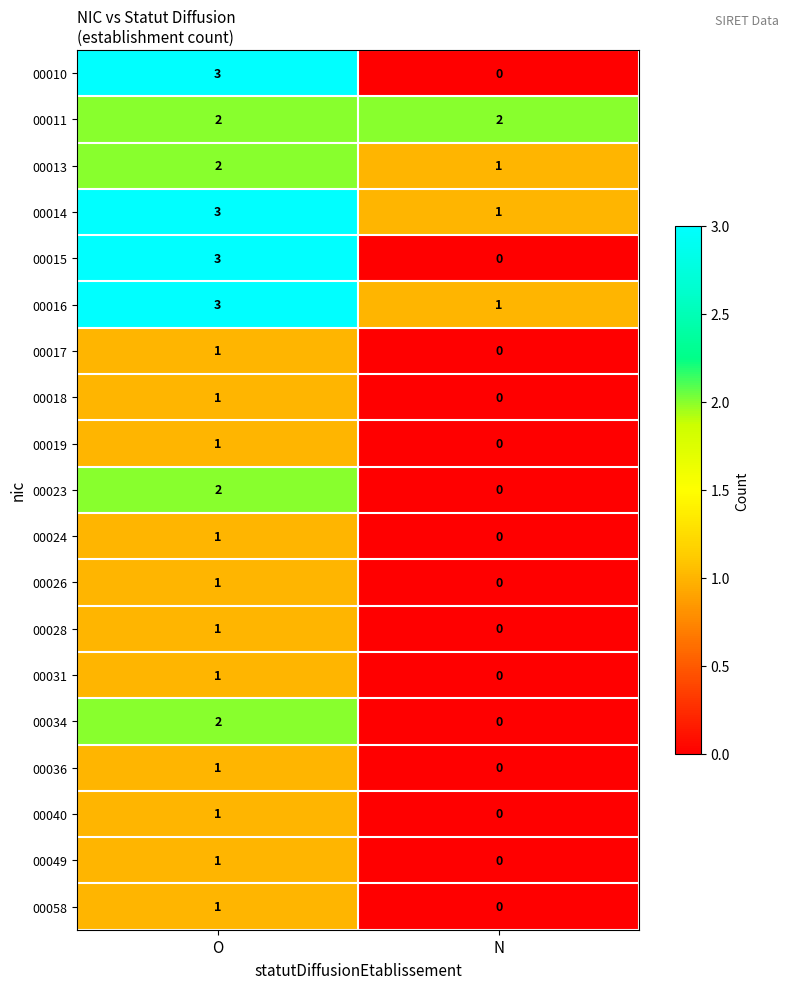

What is the spread (max minus min) of values at N?

2